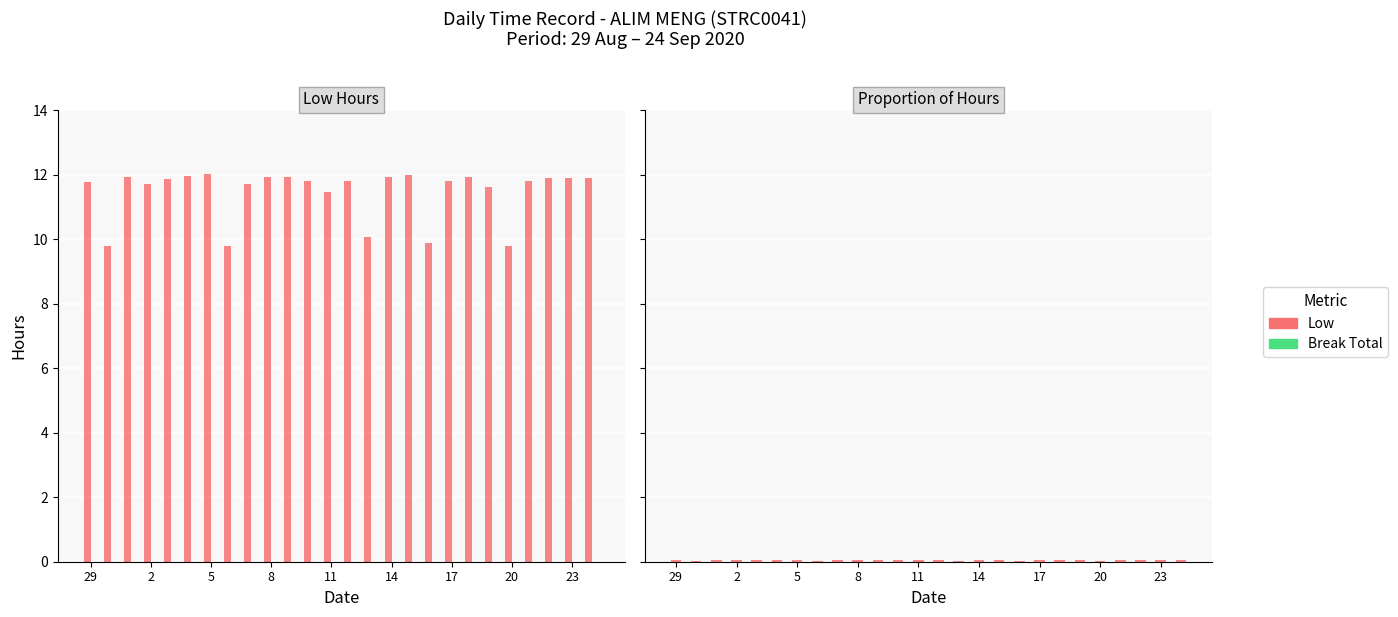

What is the lowest value of the Low series?

9.8